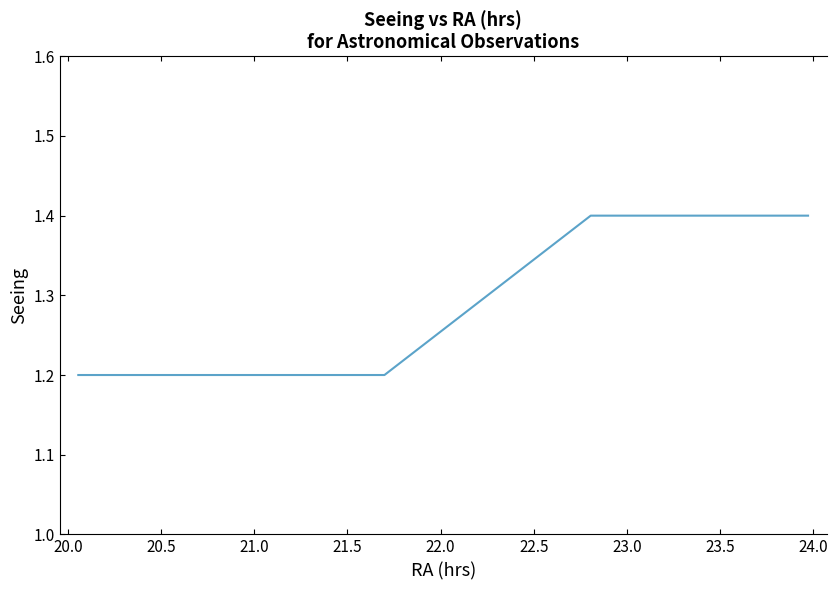

What is the minimum value shown in the chart?

1.2